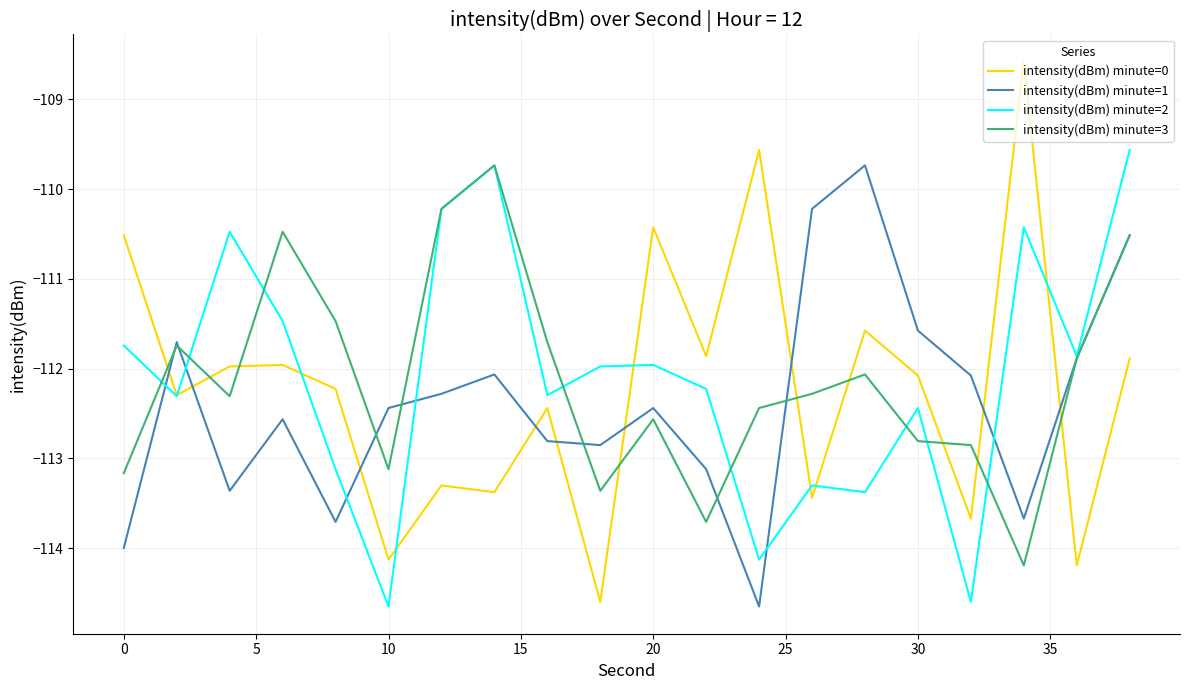

Which series has the largest range (max minus min)?

intensity(dBm) minute=0